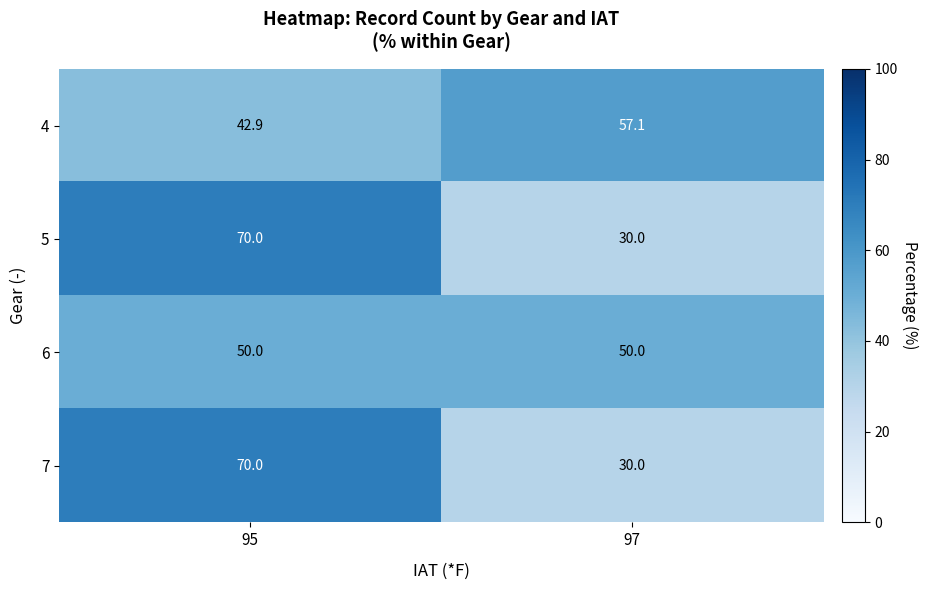

At how many categories does at least one series exceed 53?

2